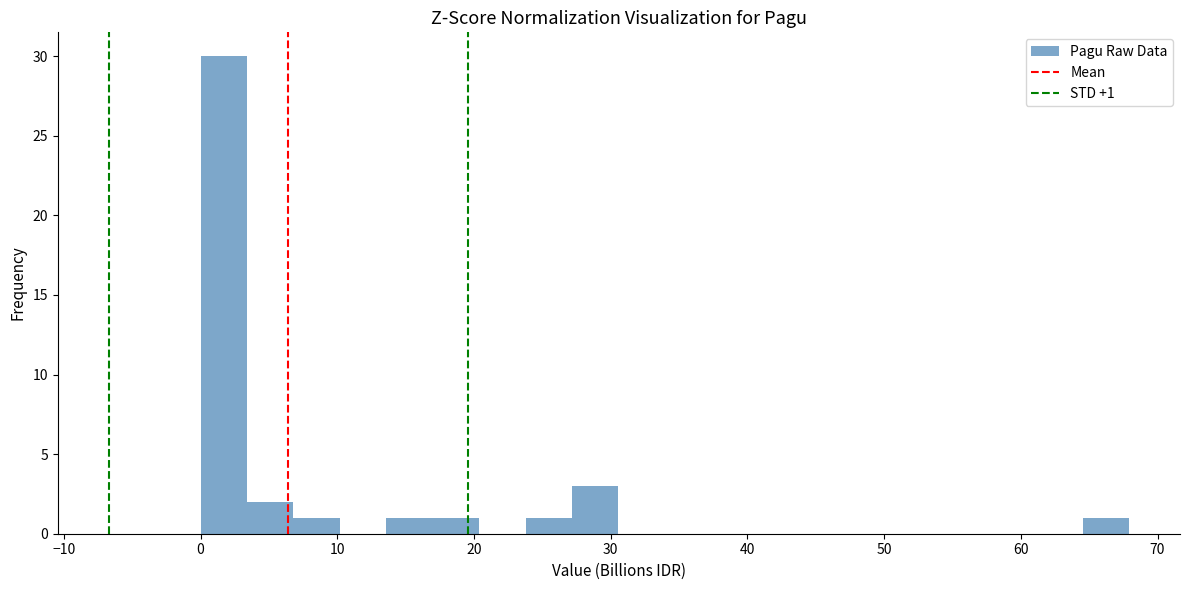

Around what value on the x-axis is the tallest bar? Give the approximate position of its centre, as read against the axis.

2